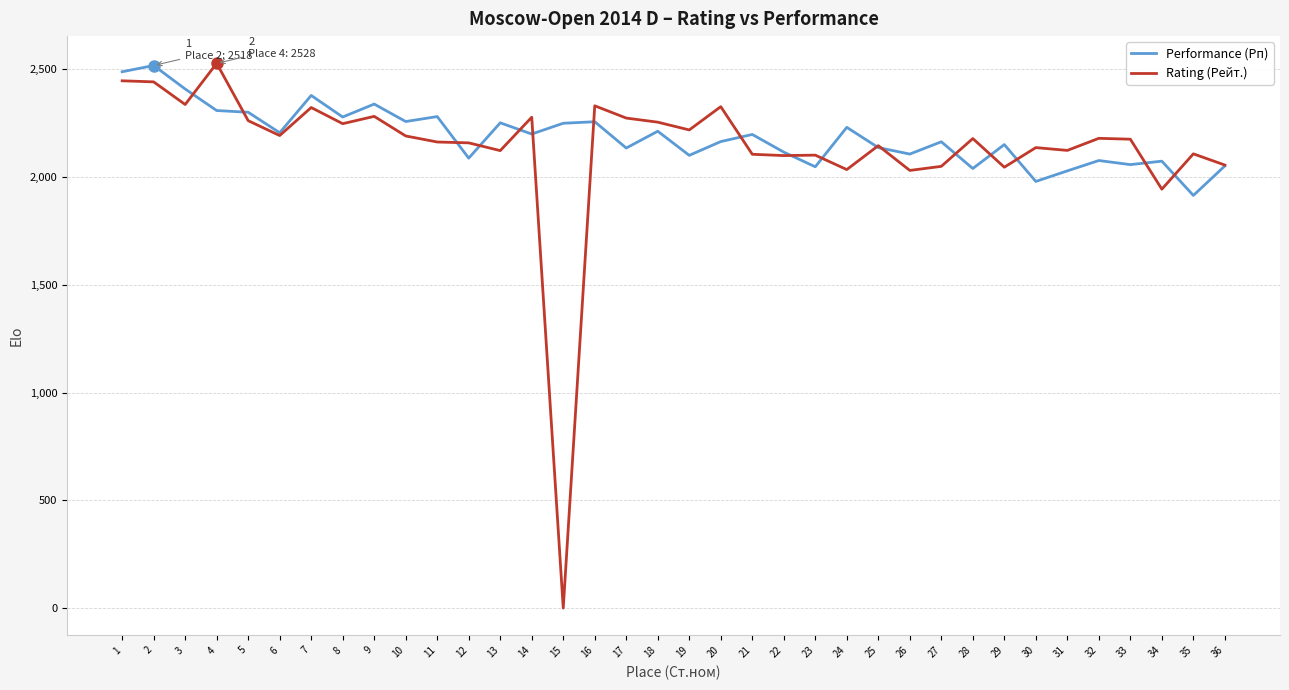

What is the difference between the second highest and second lowest values in the Performance (Рп) series?

509